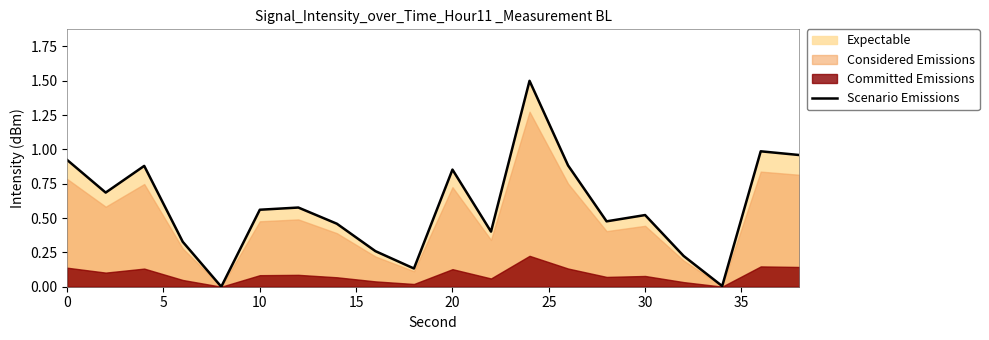

How many data points are above 0?

19